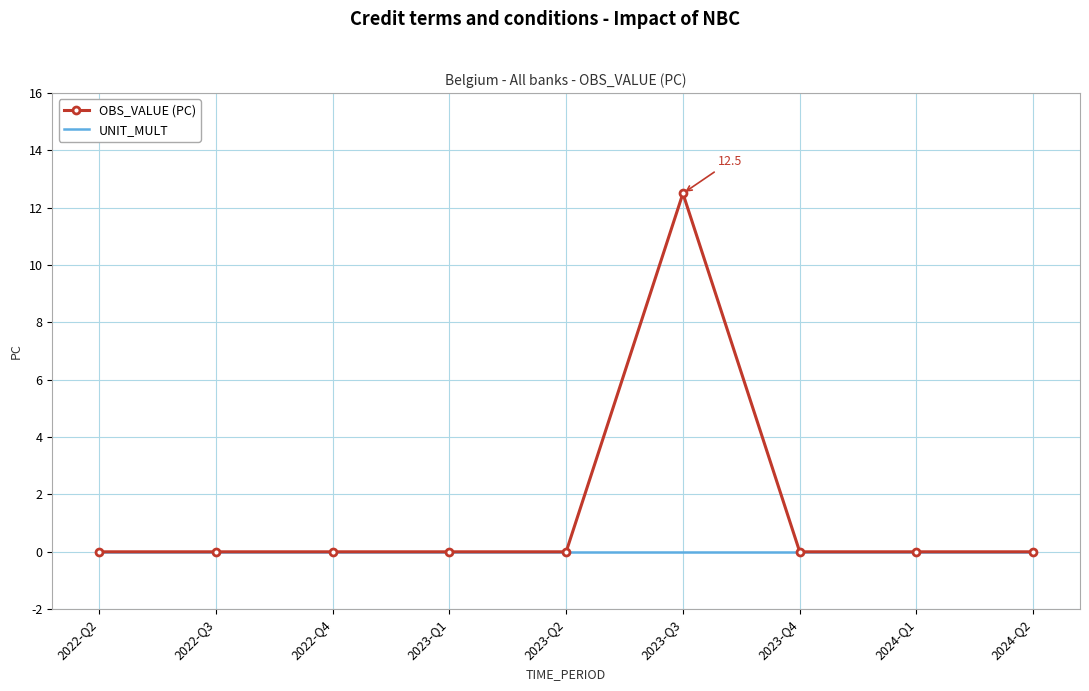

What position from the right is 2022-Q2?

9